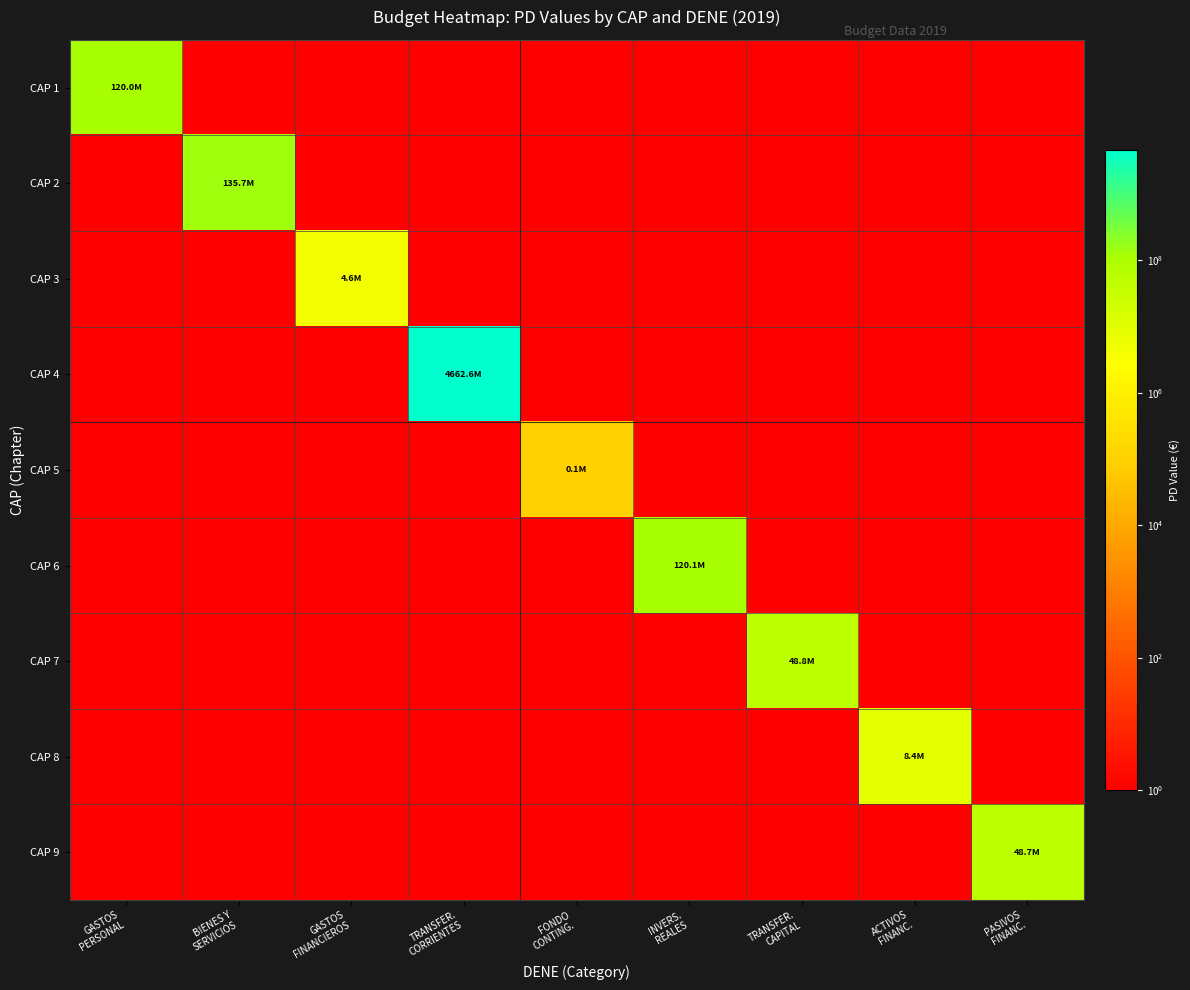

At how many categories does at least one series exceed 2444090443?

1